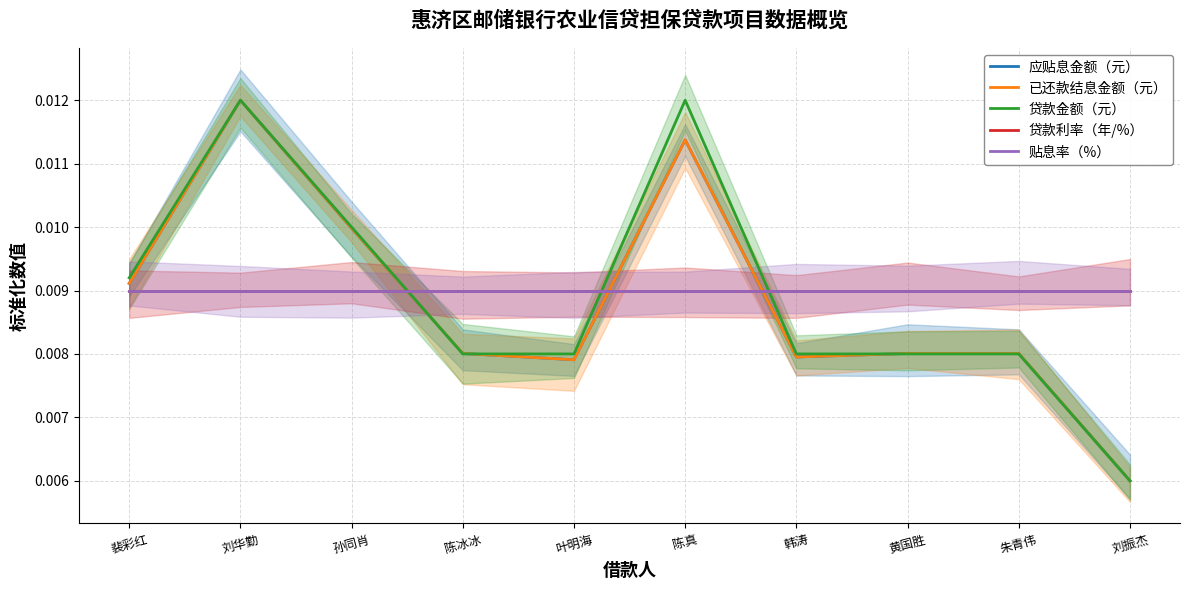

What are all the series names shown in the legend?

应贴息金额（元）, 已还款结息金额（元）, 贷款金额（元）, 贷款利率（年/%）, 贴息率（%）